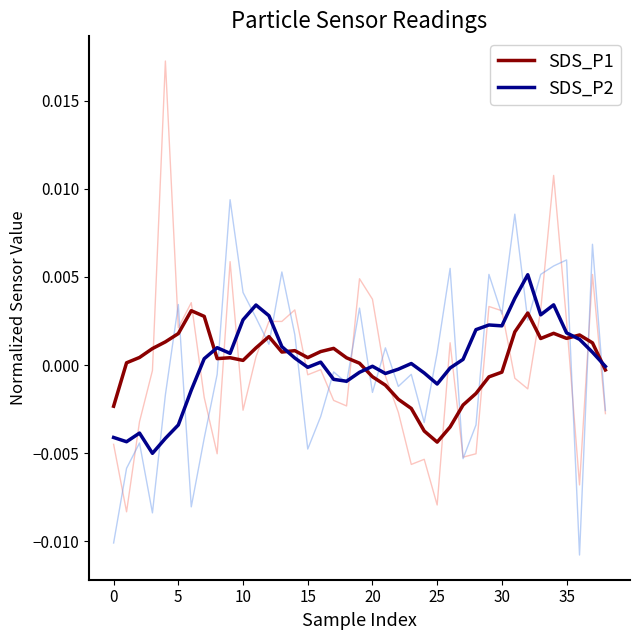

The value of SDS_P1 at 18 is 0.0. True or false?

False